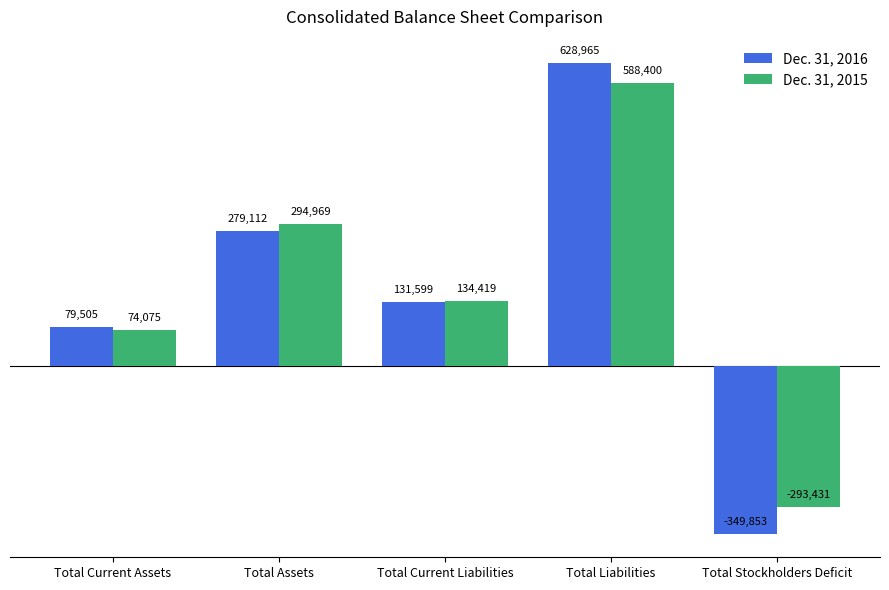

Which category has the lowest value across all series?

Total Stockholders Deficit